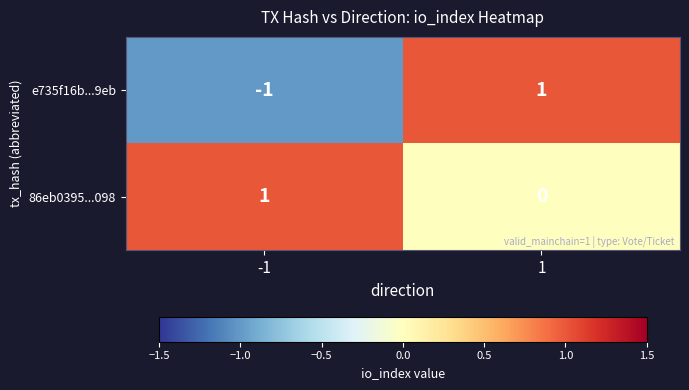

List the series in order of their overall mean, lowest first.

e735f16b...9eb, 86eb0395...098